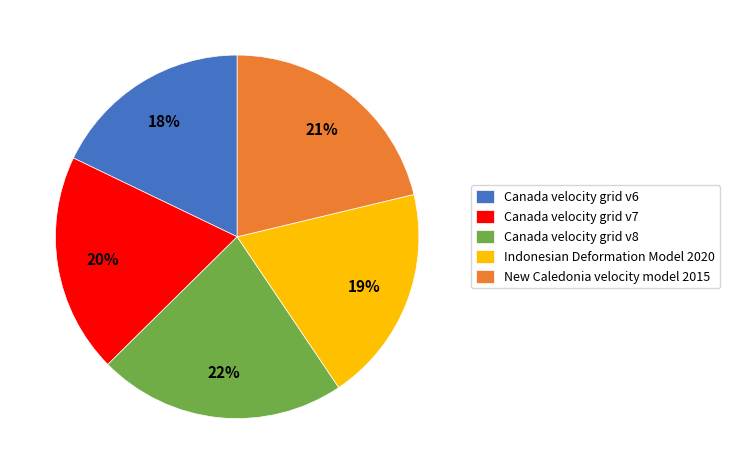

Does New Caledonia velocity model 2015 represent more than half of the total?

No